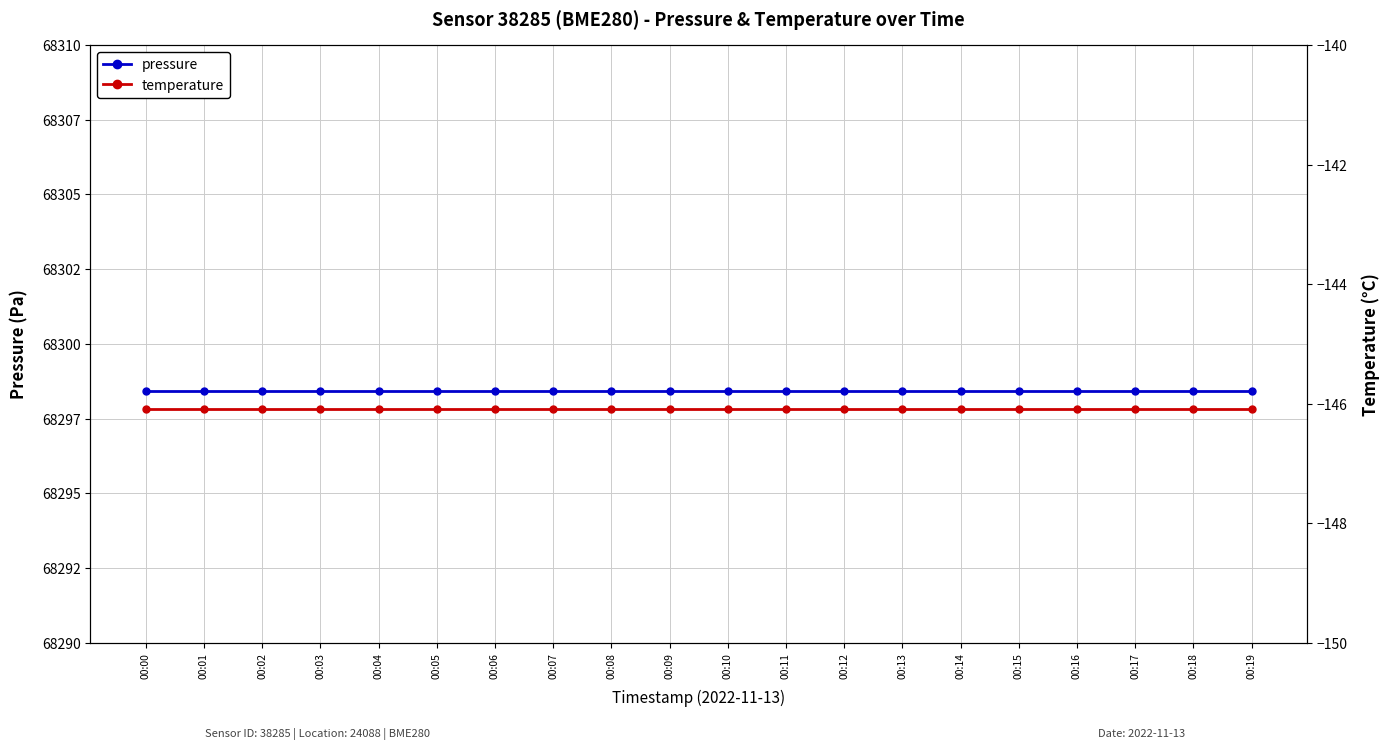

Reading left to right, transcribe all the data shown in this chart.

pressure: 68298.4	68298.4	68298.4	68298.4	68298.4	68298.4	68298.4	68298.4	68298.4	68298.4	68298.4	68298.4	68298.4	68298.4	68298.4	68298.4	68298.4	68298.4	68298.4	68298.4
temperature: -146.1	-146.1	-146.1	-146.1	-146.1	-146.1	-146.1	-146.1	-146.1	-146.1	-146.1	-146.1	-146.1	-146.1	-146.1	-146.1	-146.1	-146.1	-146.1	-146.1